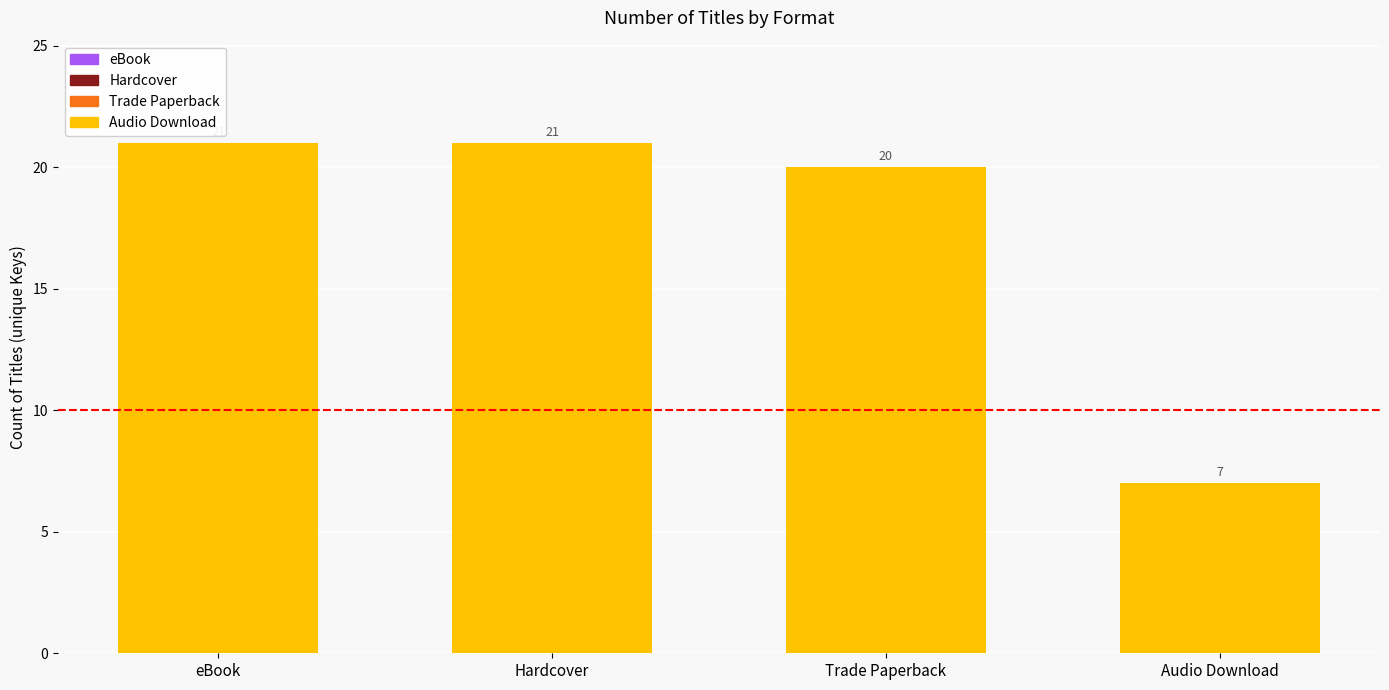

Is it true that the value at Audio Download is 4?

False